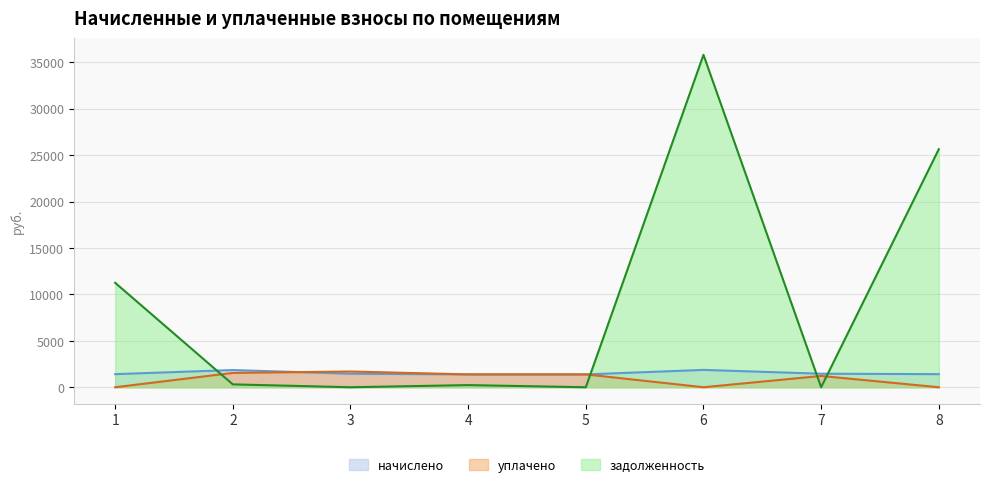

The value of задолженность at 5 is 0.0. True or false?

True